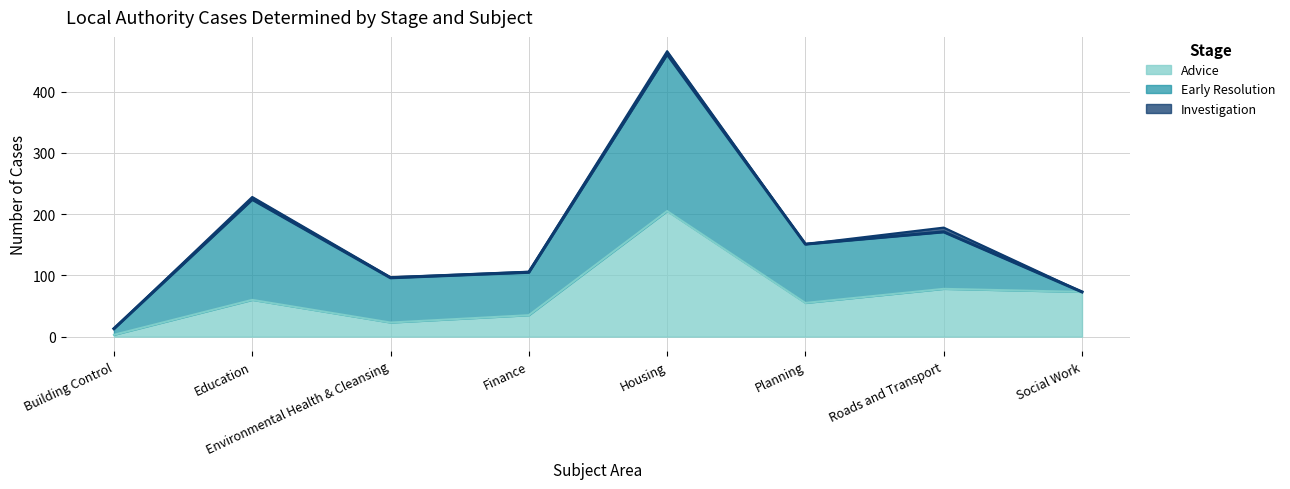

At which label does Early Resolution reach its peak?

Housing